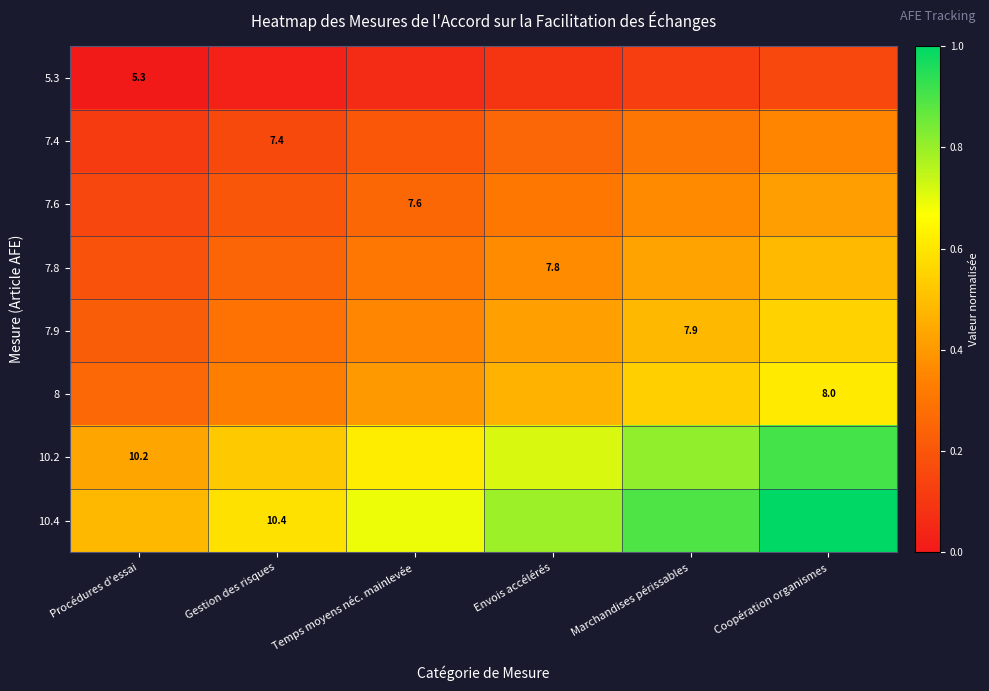

What is the spread (max minus min) of values at Envois accélérés?

0.7